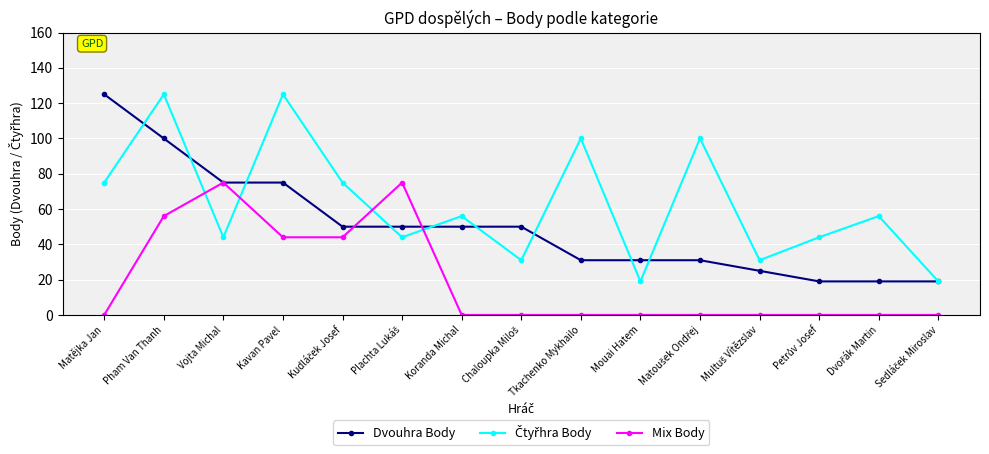

The value of Dvouhra Body at Pham Van Thanh is 29. True or false?

False